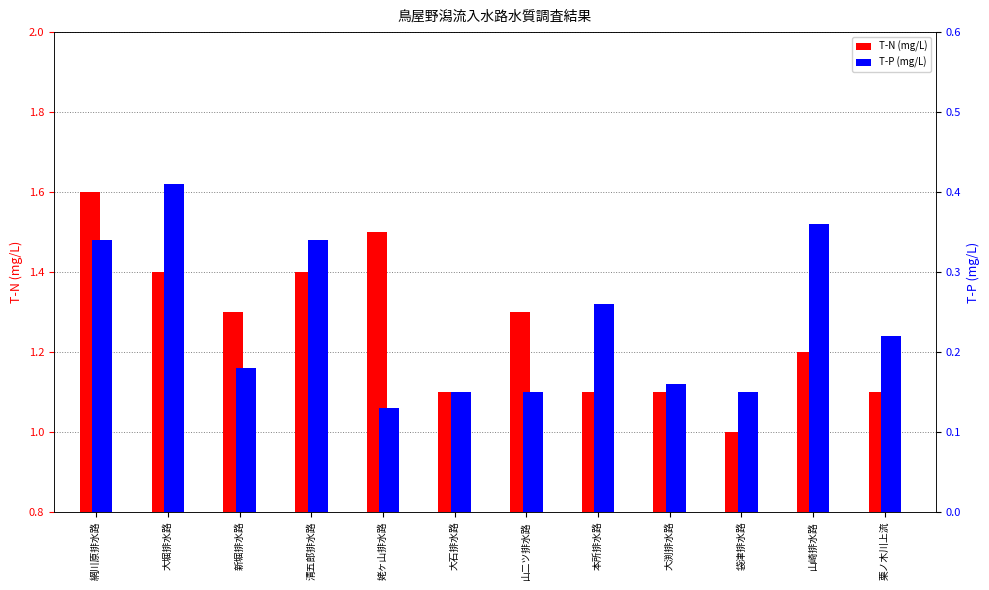

Rank the categories by T-N (mg/L) value from lowest to highest.

袋津排水路, 大石排水路, 本所排水路, 大渕排水路, 栗ノ木川上流, 山崎排水路, 新堀排水路, 山二ツ排水路, 大堀排水路, 清五郎排水路, 姥ヶ山排水路, 網川原排水路